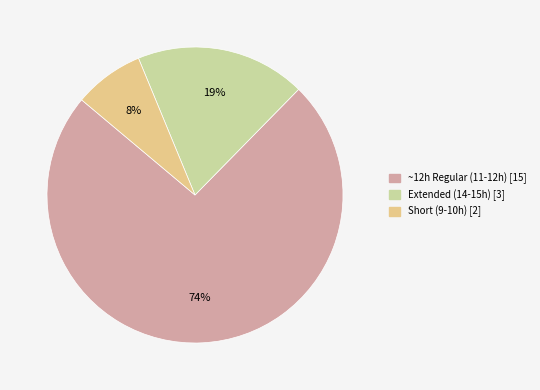

Is there any slice that represents more than half of the pie?

Yes